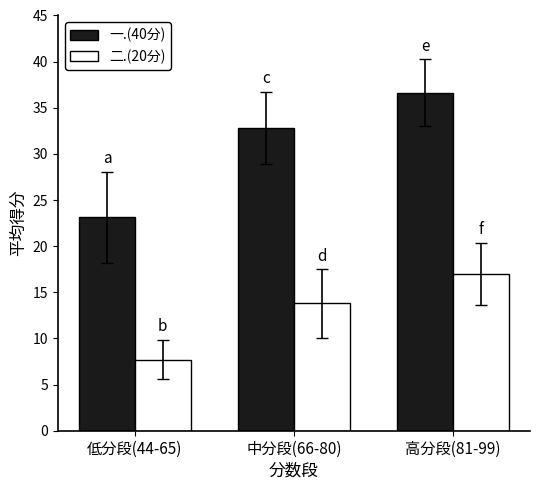

At which category is the sum across all series the highest?

高分段(81-99)